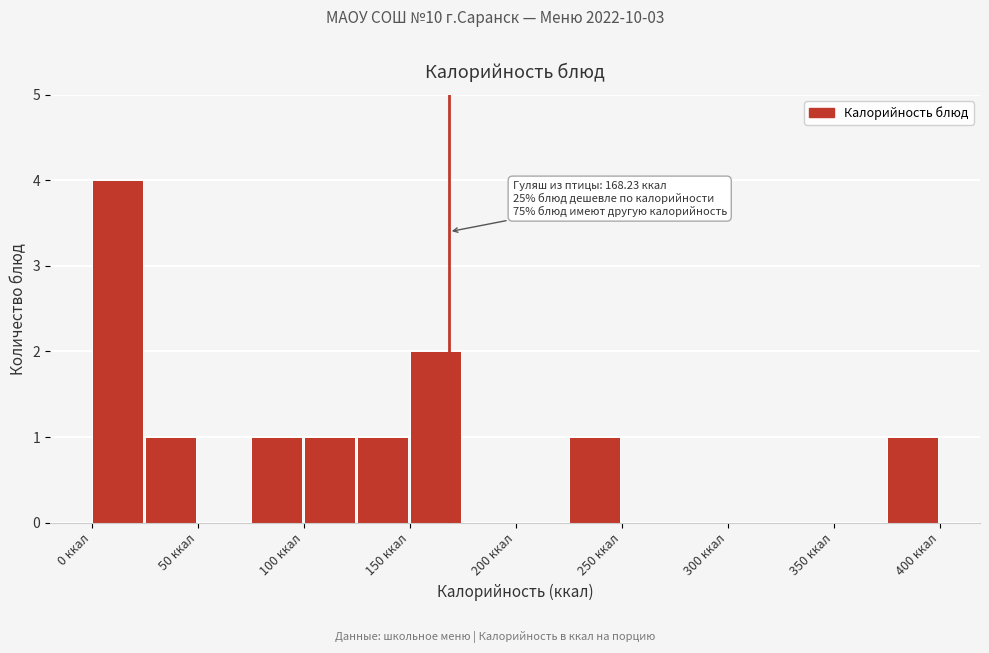

Over which range of the x-axis is the bar tallest?

0 to 25